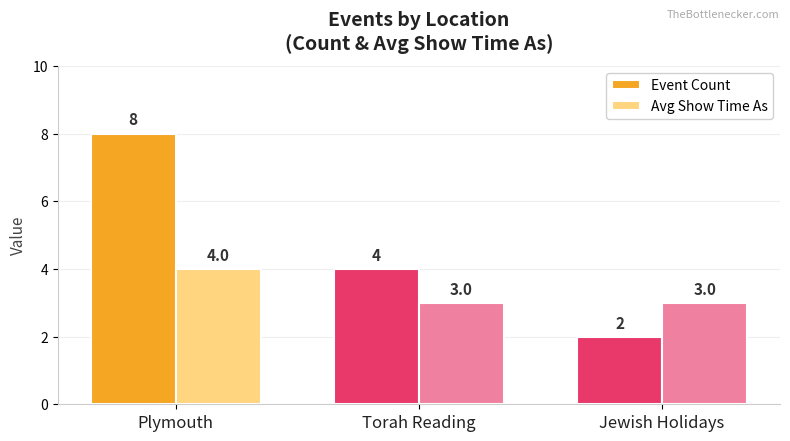

What is the label of the 3rd bar from the left?

Jewish Holidays